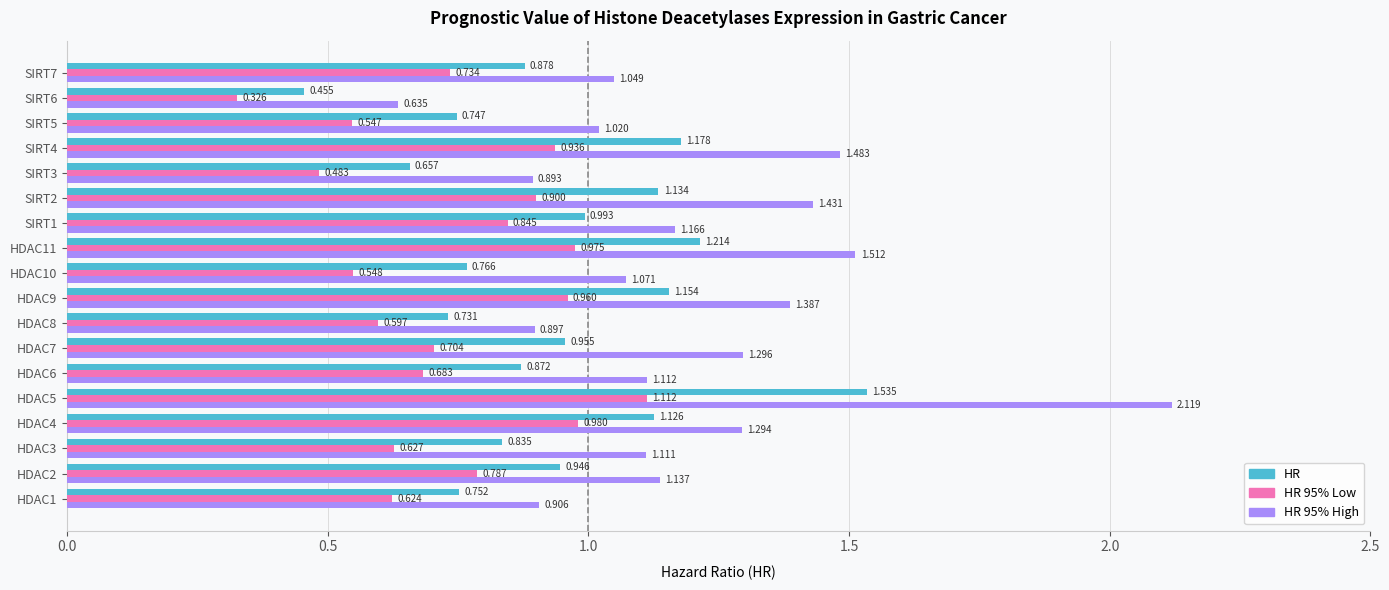

Count the number of data series in this chart.

3